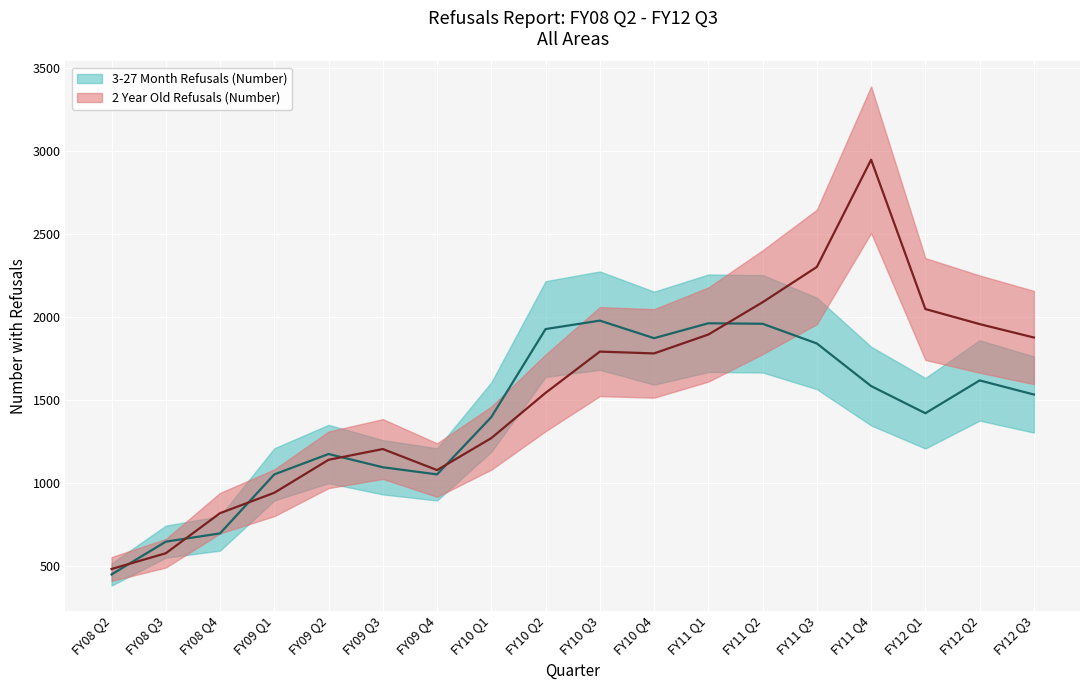

Which series has the widest spread of values?

2 Year Old Refusals (Number)